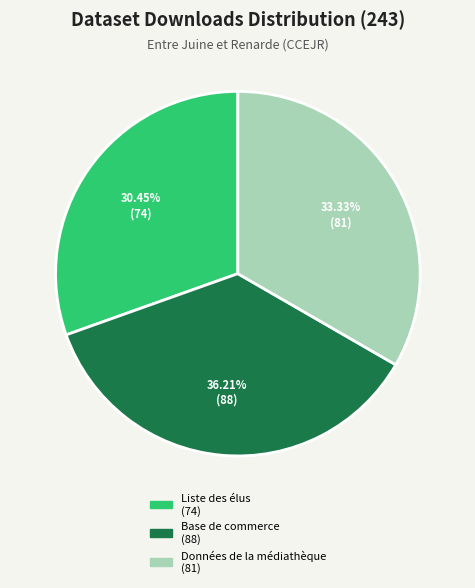

How many slices are in this pie chart?

3